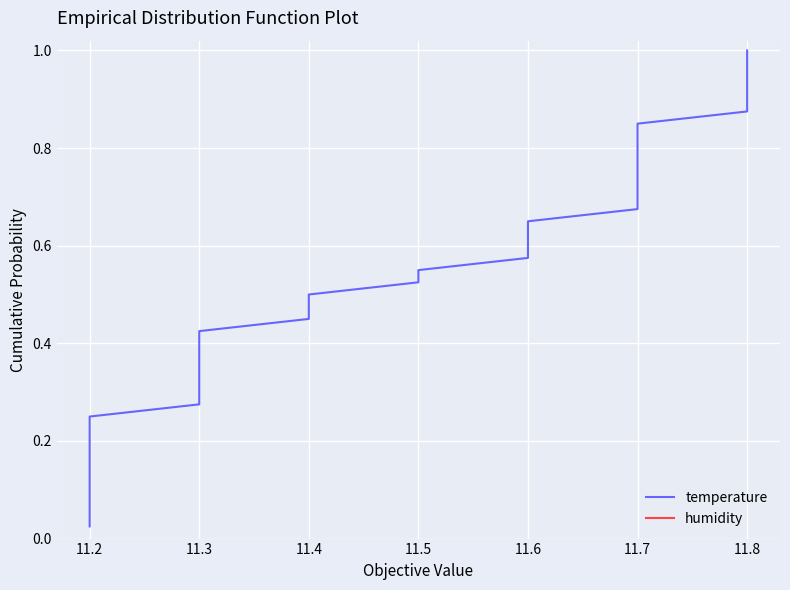

How many series are shown in this chart?

2